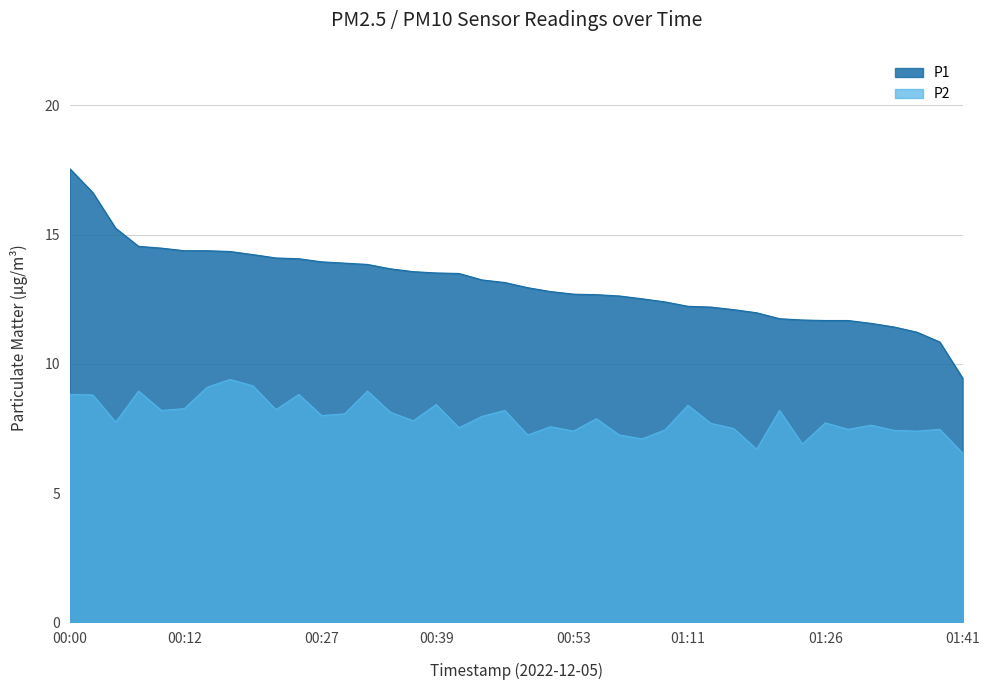

How many data points in P1 are above 13?

20